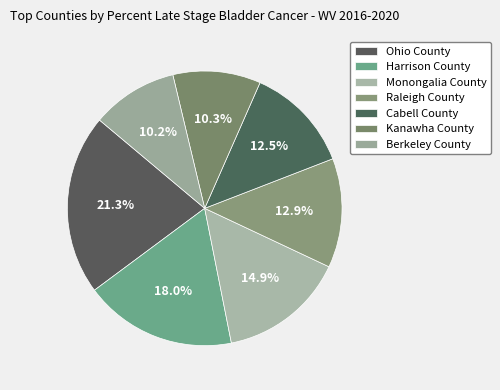

Which slice is the largest?

Ohio County